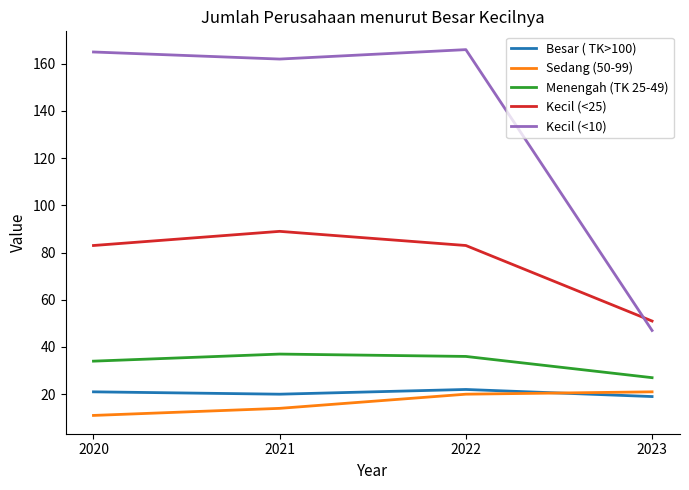

The value of Sedang (50-99) at 2020 is 18. True or false?

False